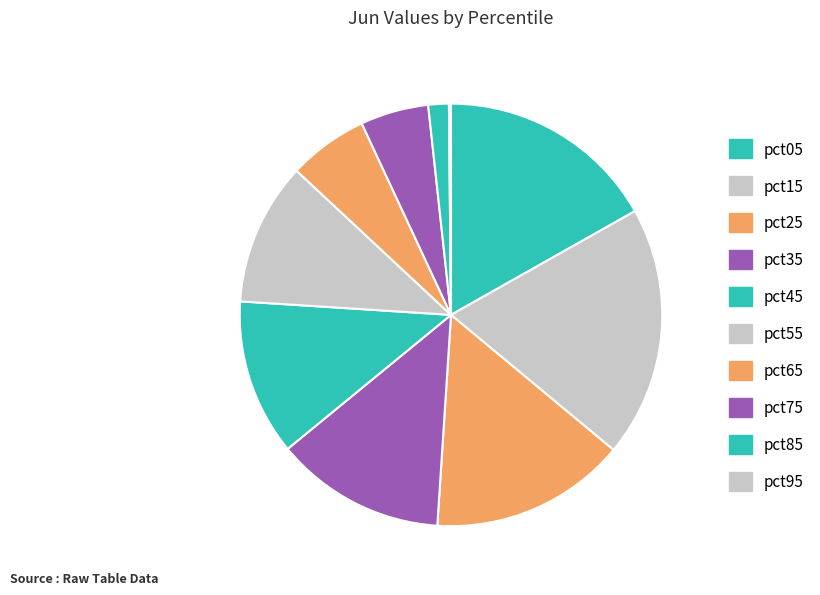

What is the change in value from pct05 to pct85?

-0.6